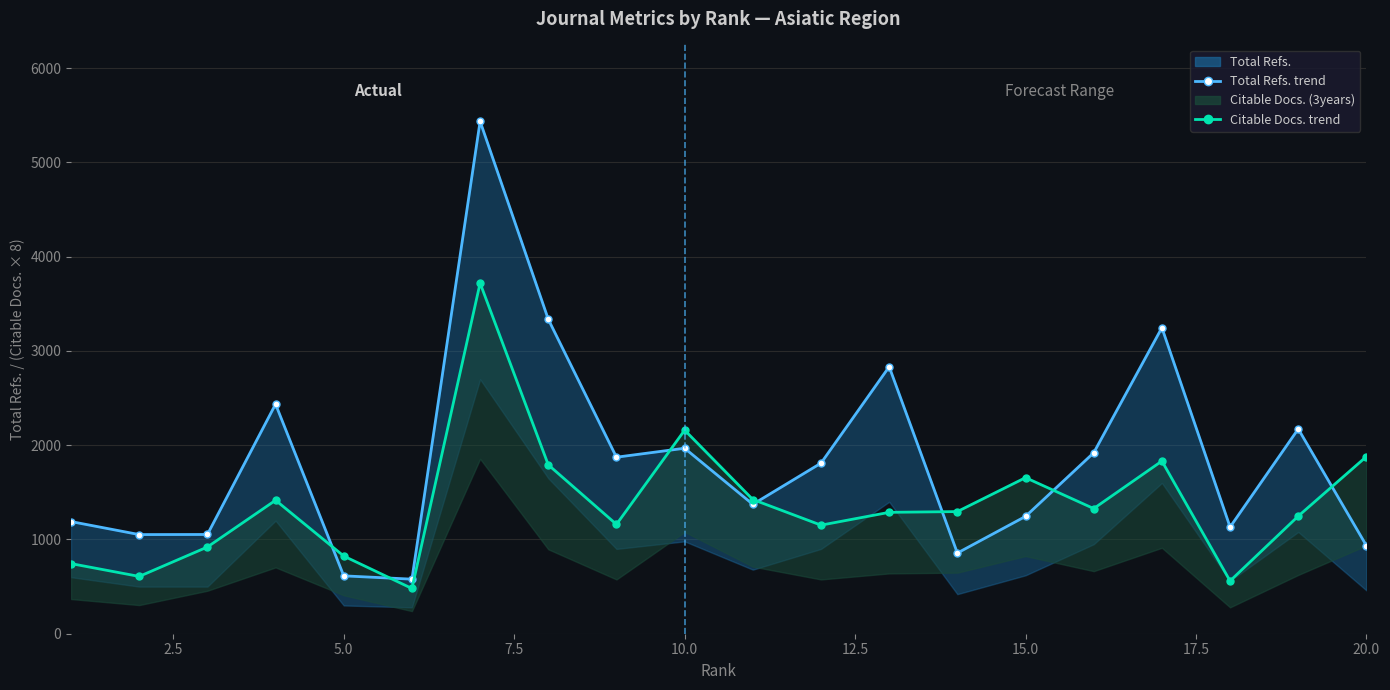

List the series in order of their peak value, highest first.

Total Refs. line, Citable Docs. line